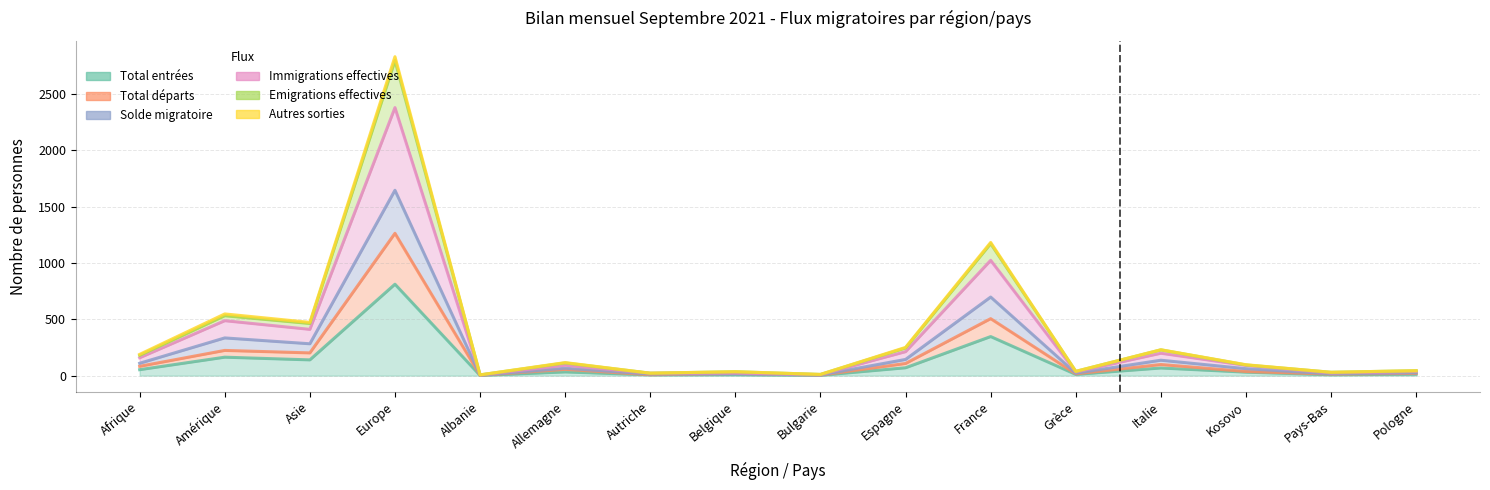

True or false: Immigrations effectives has a value of 2948 at Europe.

False